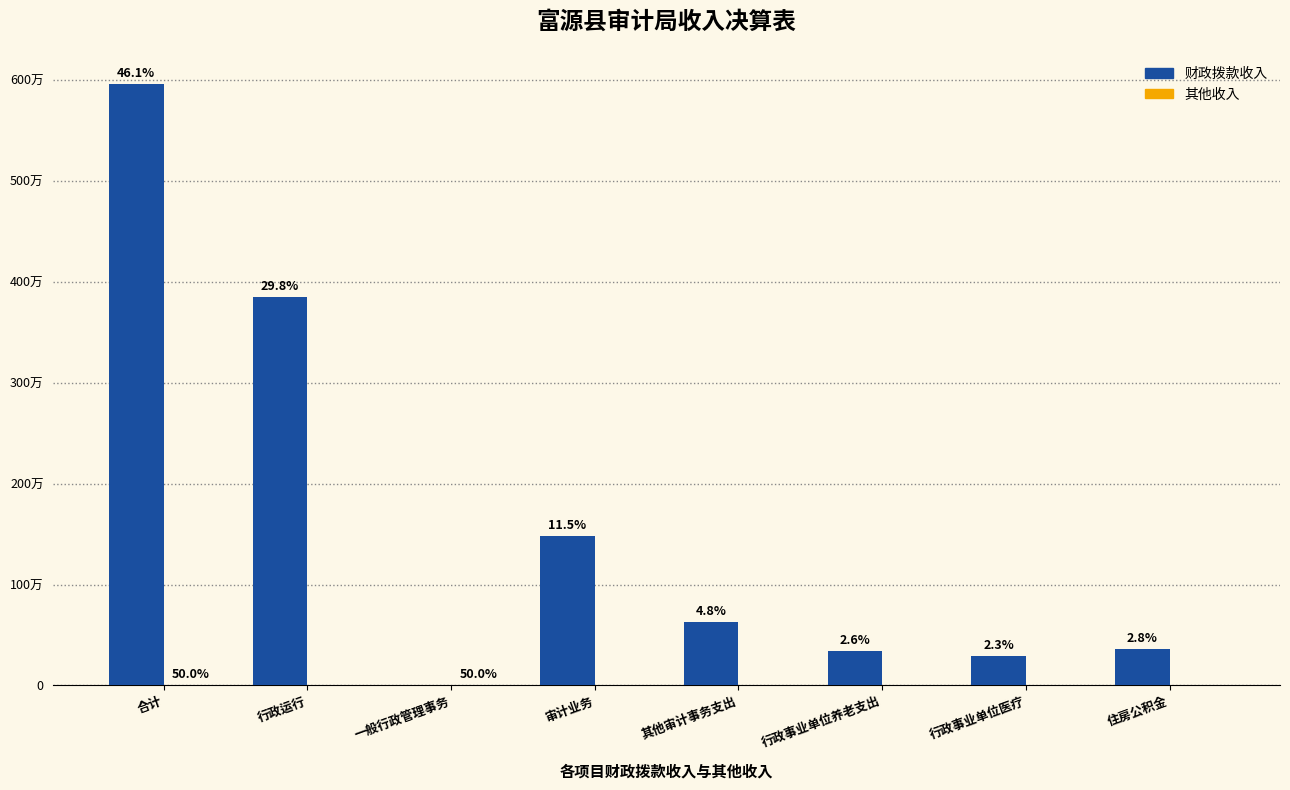

Are the bars grouped side by side (vs. stacked)?

Yes